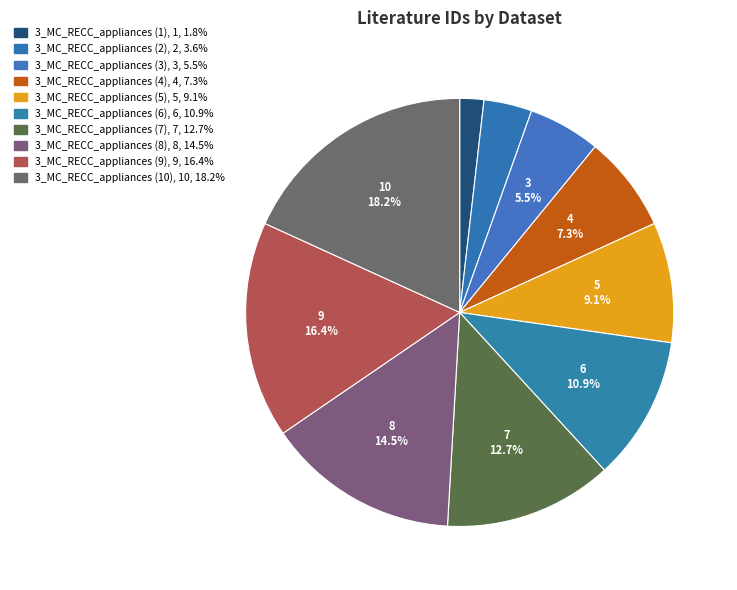

Is 3_MC_RECC_appliances (4) the majority of the pie?

No